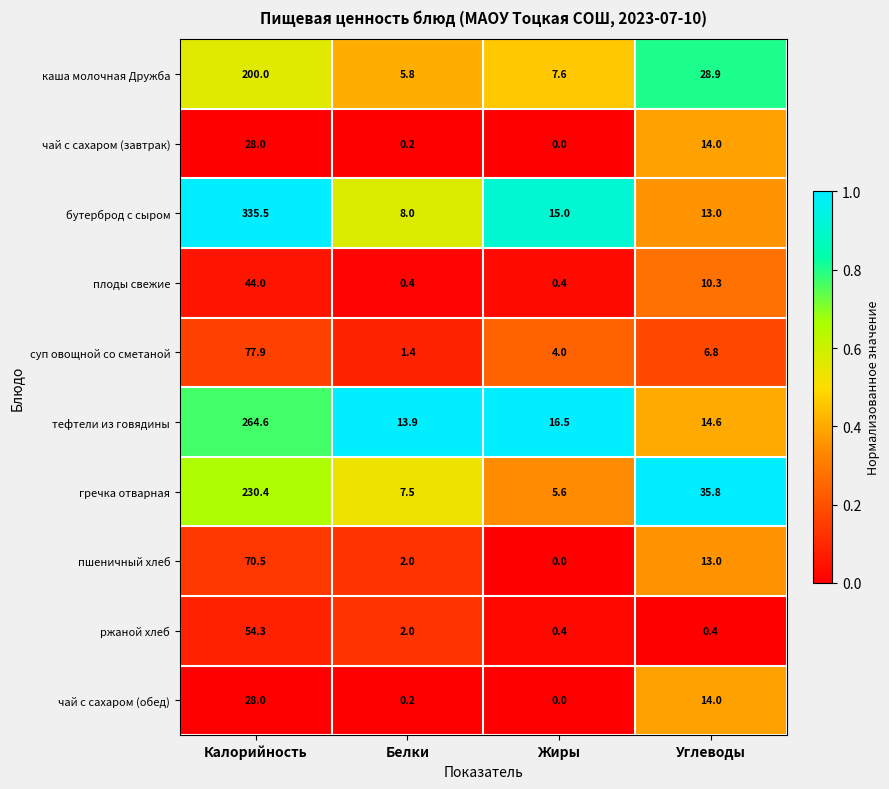

Rank the categories by чай с сахаром (обед) value from highest to lowest.

Калорийность, Углеводы, Белки, Жиры